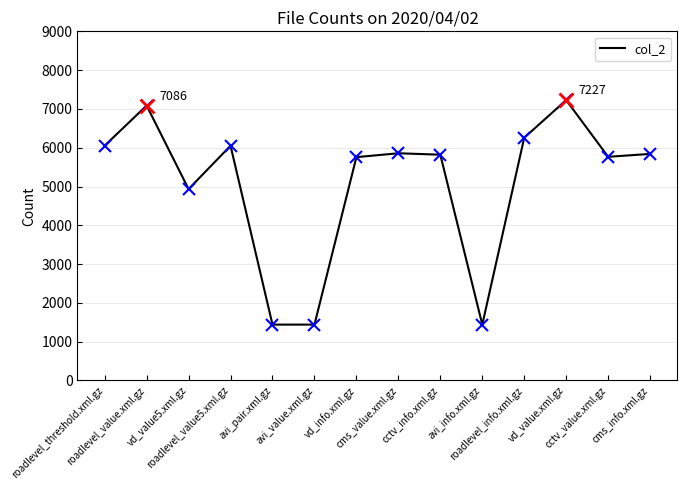

What position from the left is cctv_value.xml.gz?

13